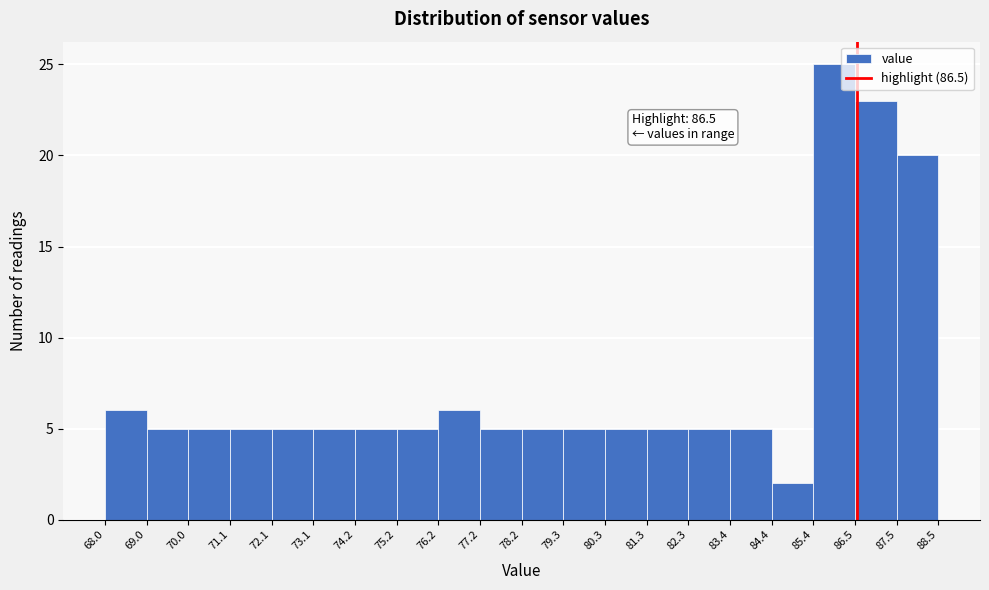

Over which range of the x-axis is the bar tallest?

85.4 to 86.5